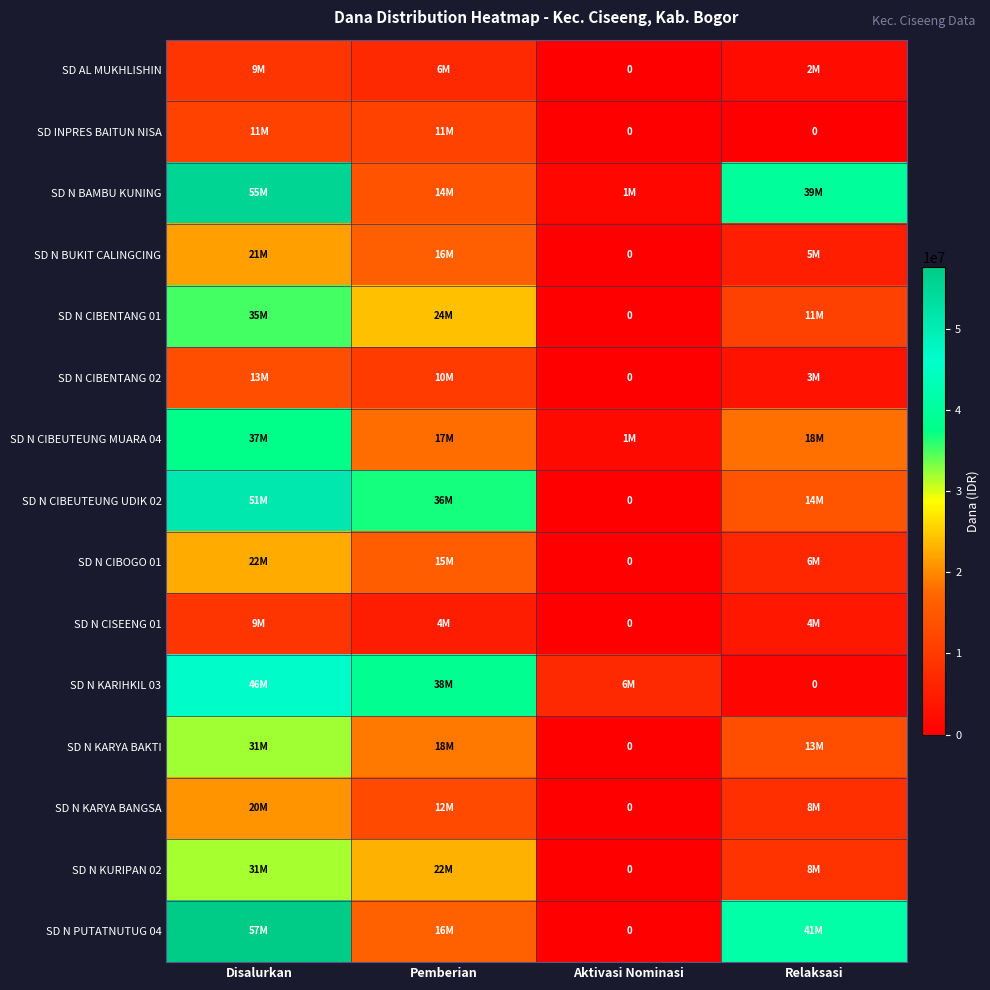

How many data points does each series have?

4